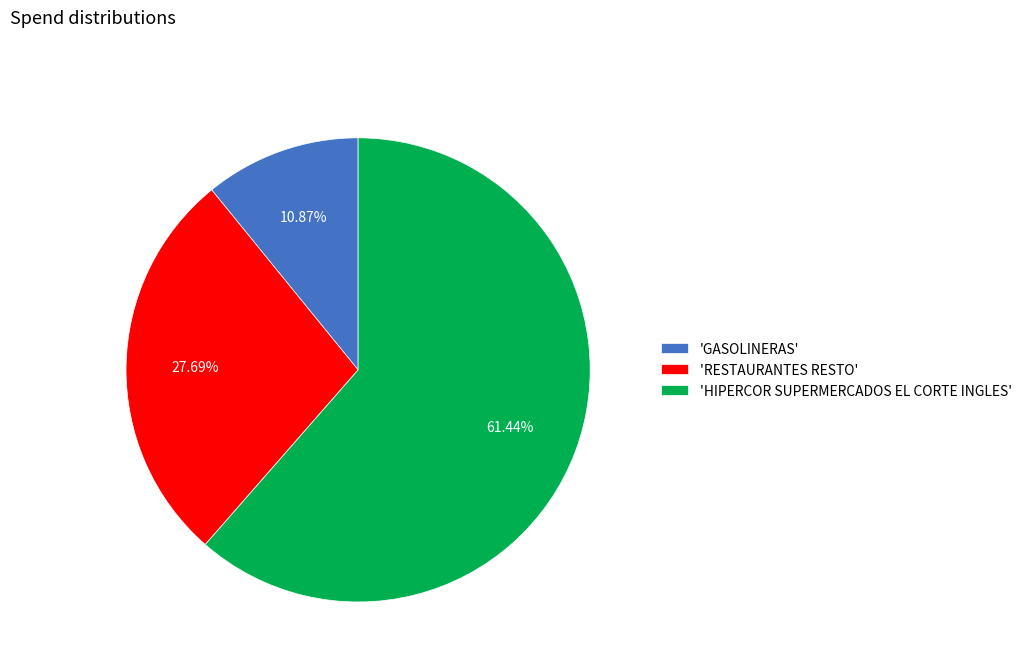

Approximately how many times larger is the value at 'RESTAURANTES RESTO' compared to 'GASOLINERAS'?

2.5